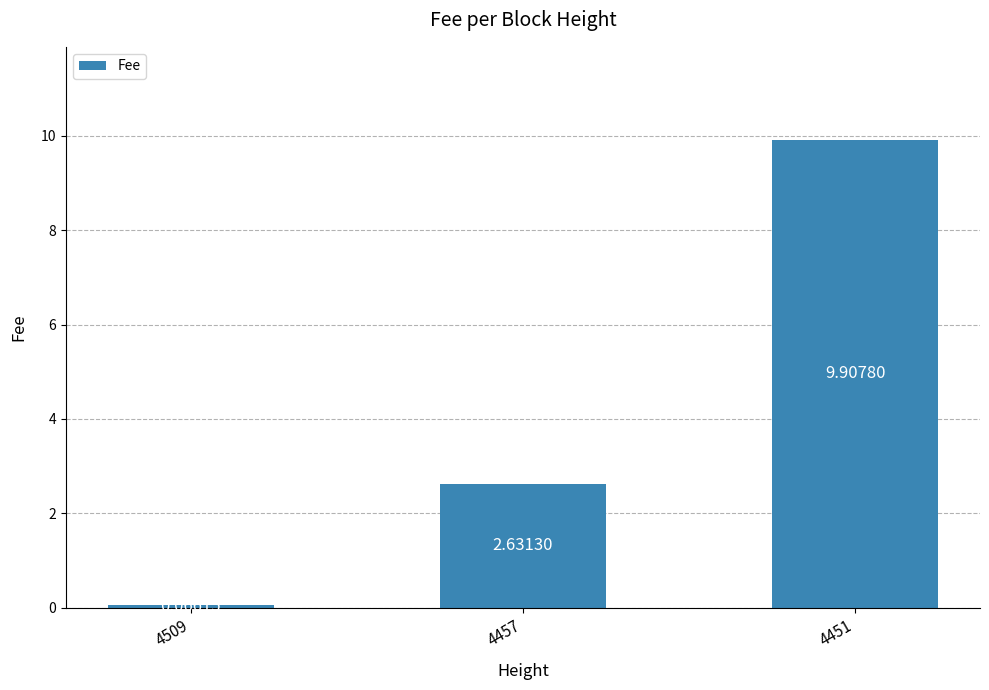

Rank the categories by value from lowest to highest.

4509, 4457, 4451